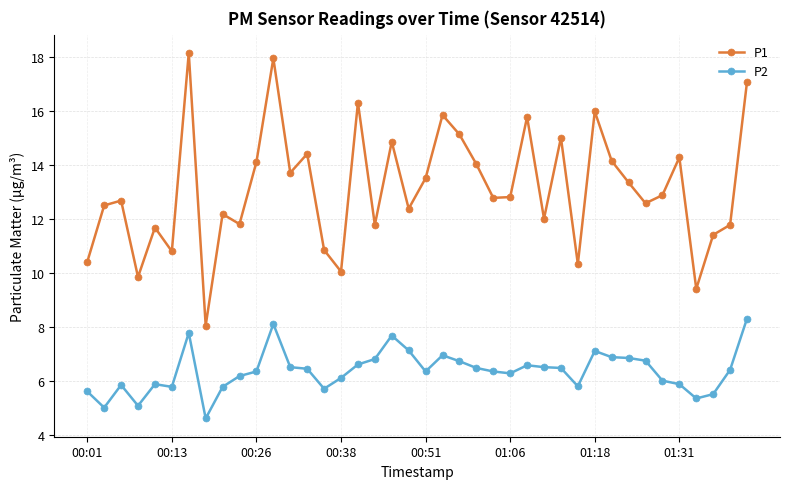

What is the value of the P1 point at the 18th from the left?

11.8